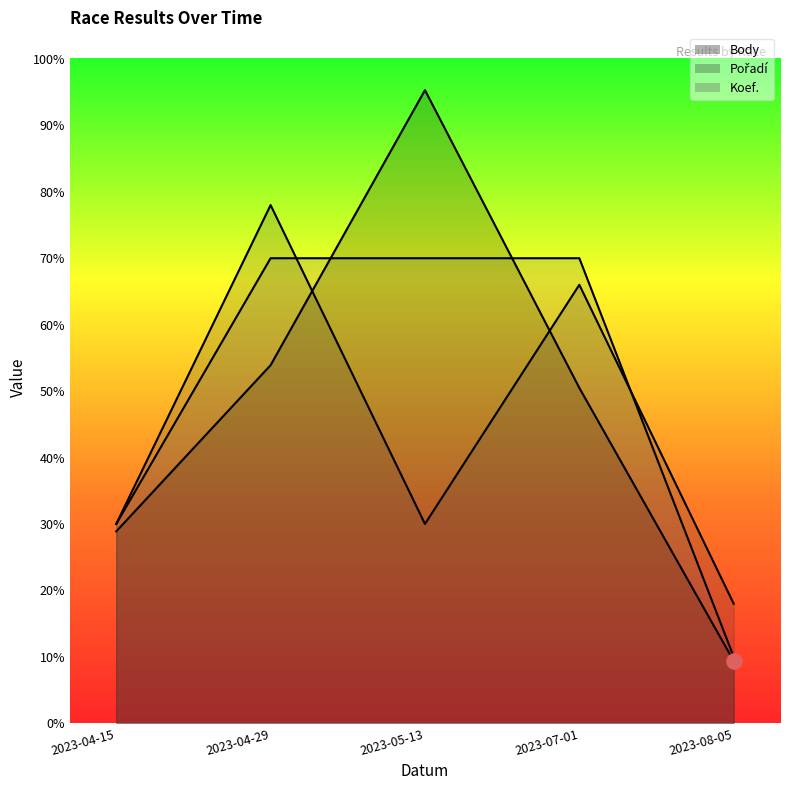

Which series contains the highest Y value?

Body